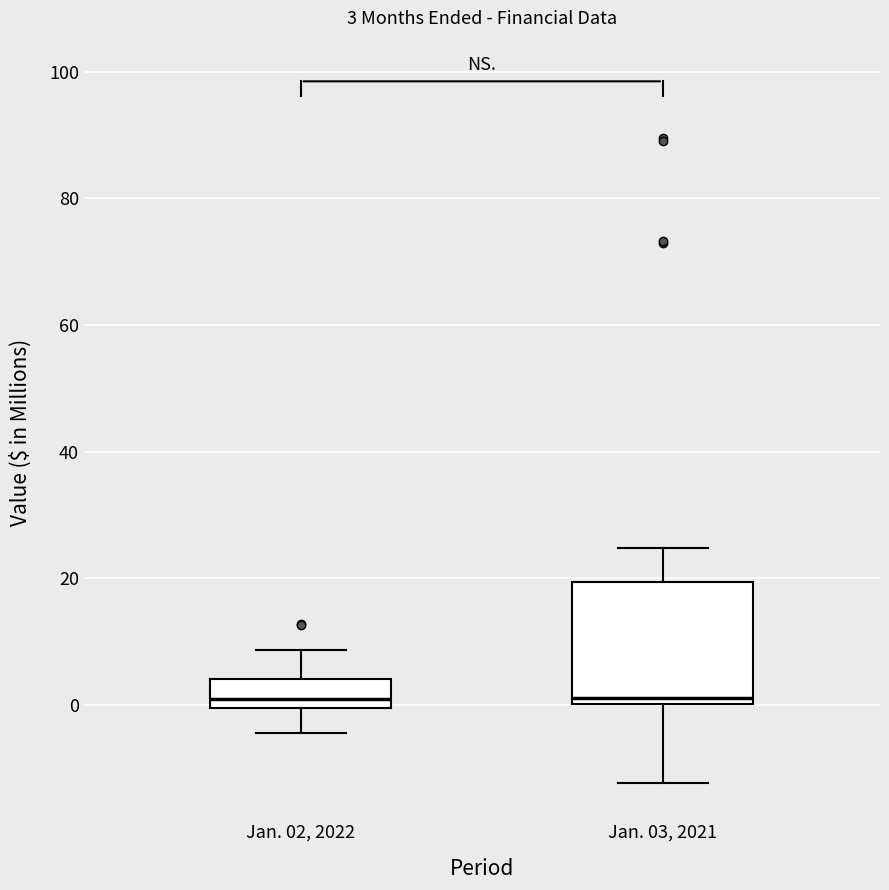

Comparing the boxes themselves (not the whiskers), which one is the tallest?

Jan. 03, 2021